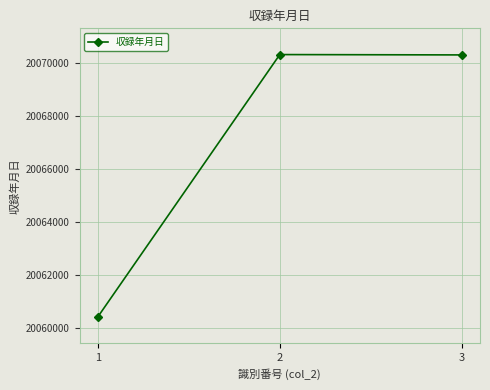

What is the value of the 1st point from the left?

20060403